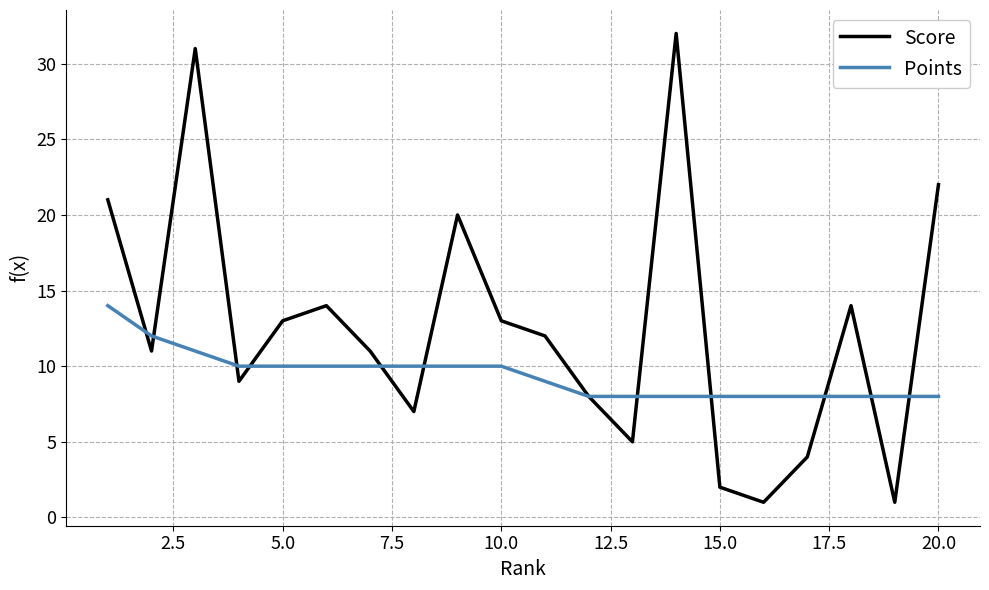

Which series has the largest range (max minus min)?

Score